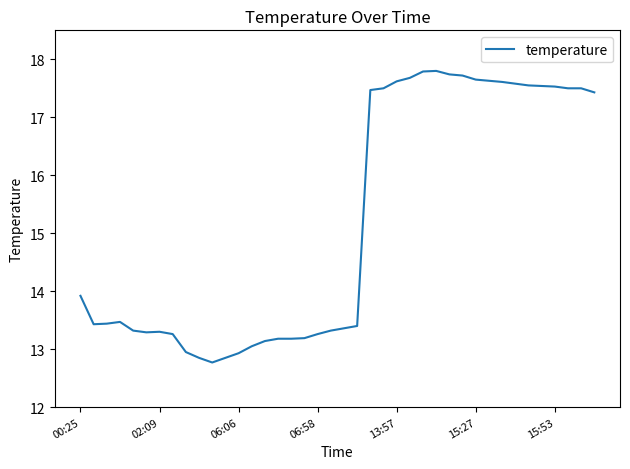

What is the difference between the maximum and minimum values?

5.0